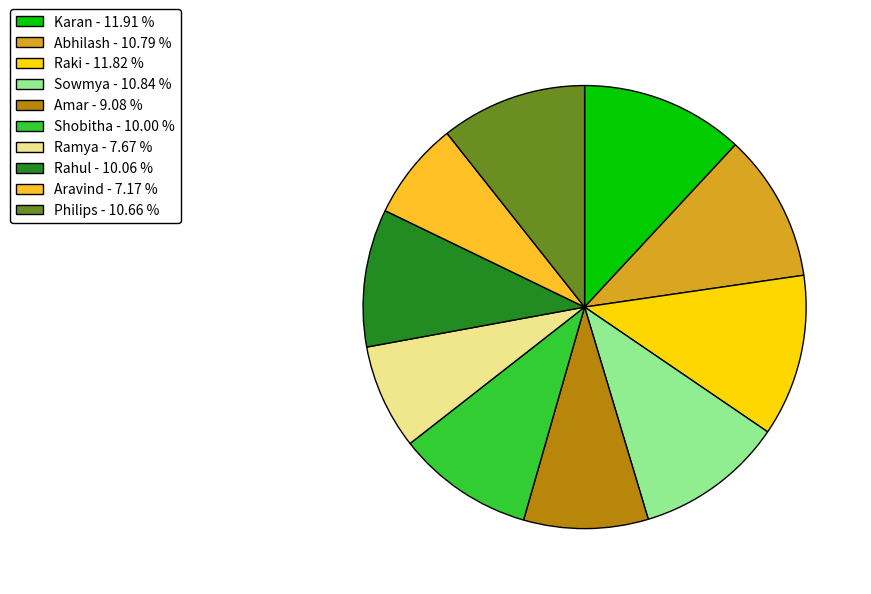

Between Karan - 11.91 % and Shobitha - 10.00 %, which is larger?

Karan - 11.91 %